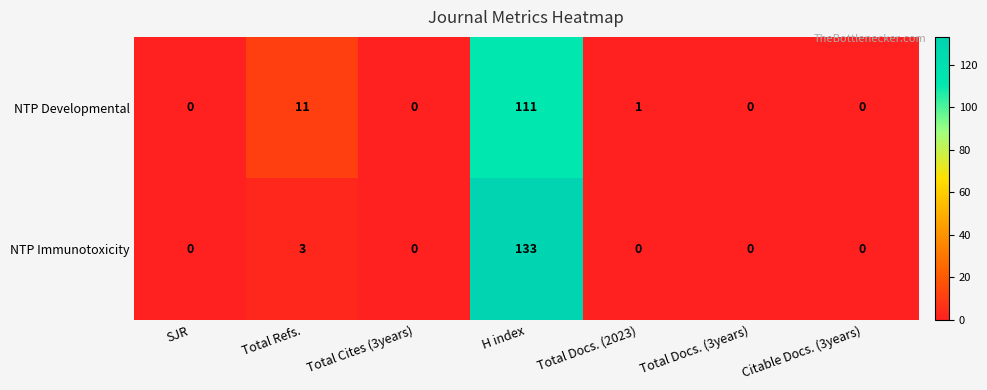

What is the maximum value for NTP Developmental?

111